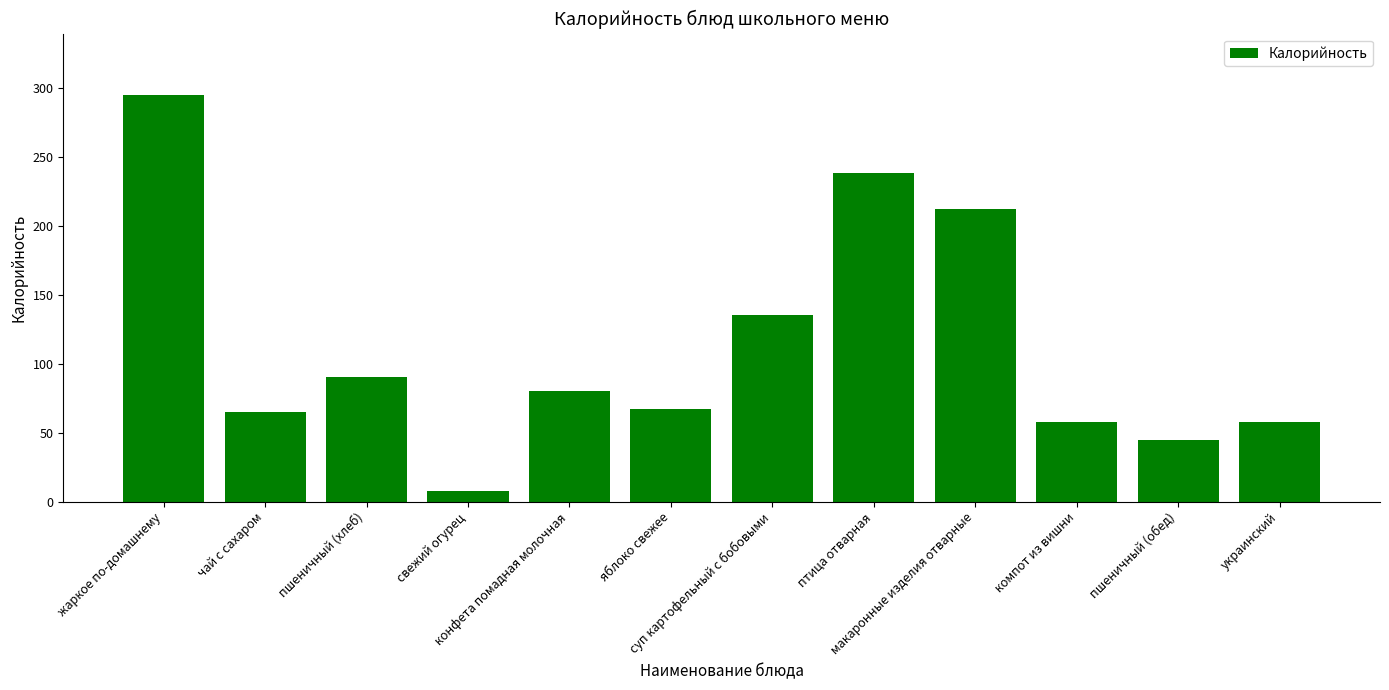

What is the difference between the maximum and minimum values?

287